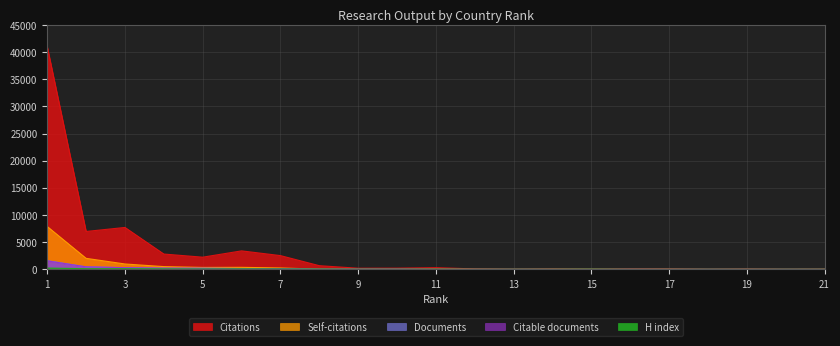

How many categories are shown in the chart?

21